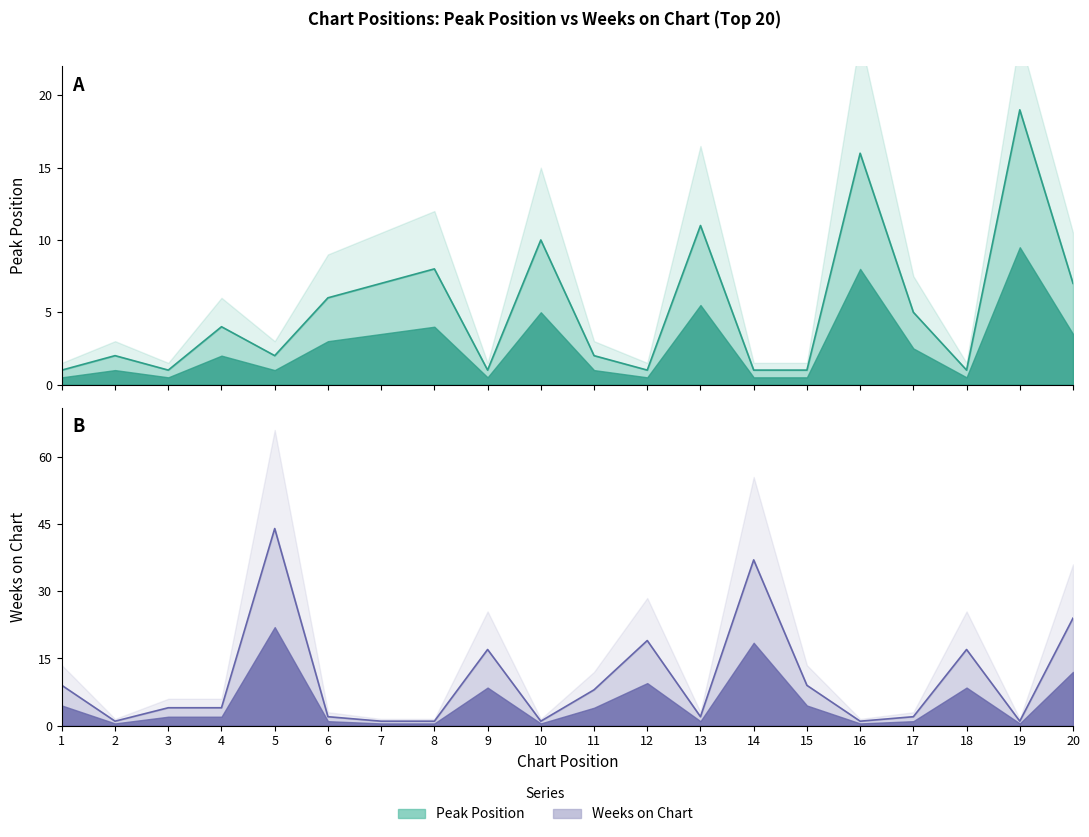

What is the maximum value for Weeks on Chart?

44